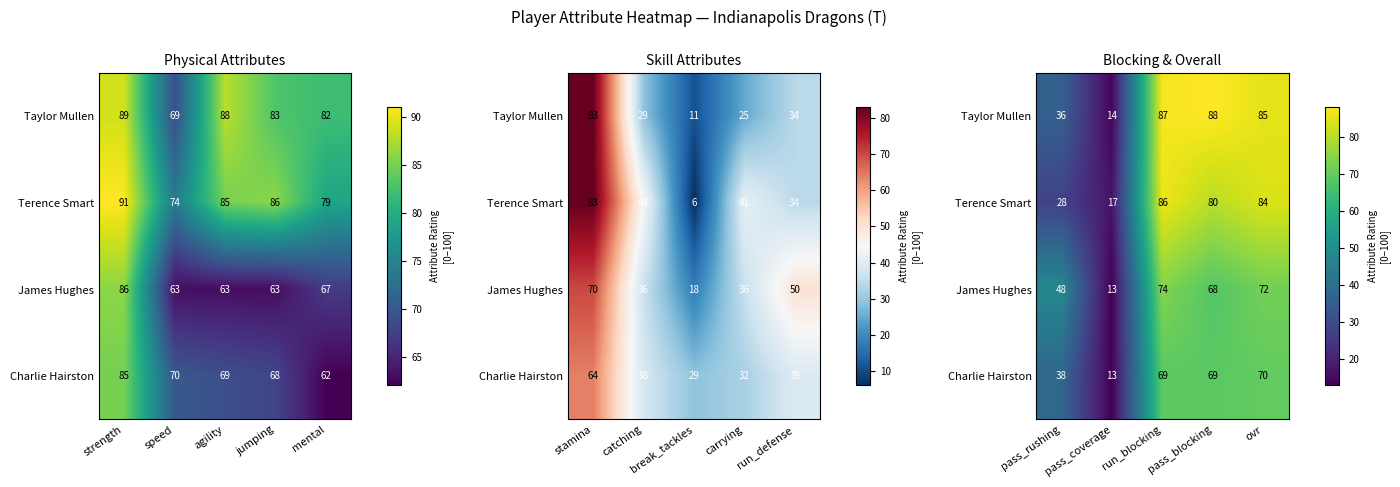

True or false: Charlie Hairston has a value of 18 at pass_coverage.

False